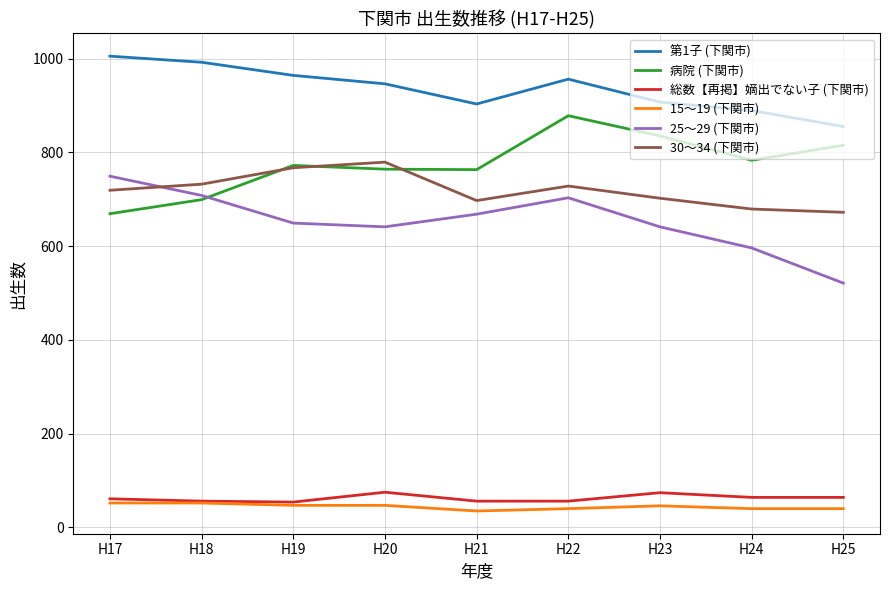

True or false: 30～34 (下関市) and 総数【再掲】嫡出でない子 (下関市) intersect in this chart.

False